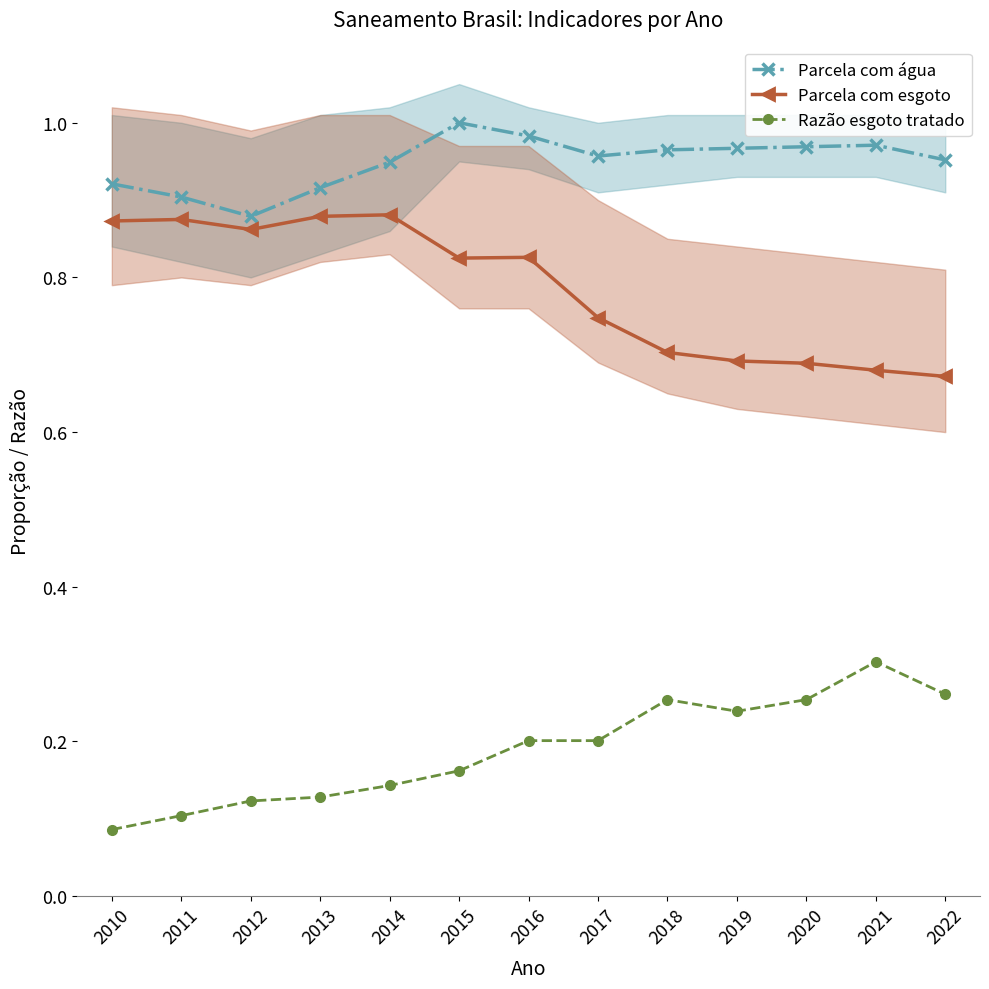

Rank the series by their average value, from lowest to highest.

Razão esgoto tratado, Parcela com esgoto, Parcela com água